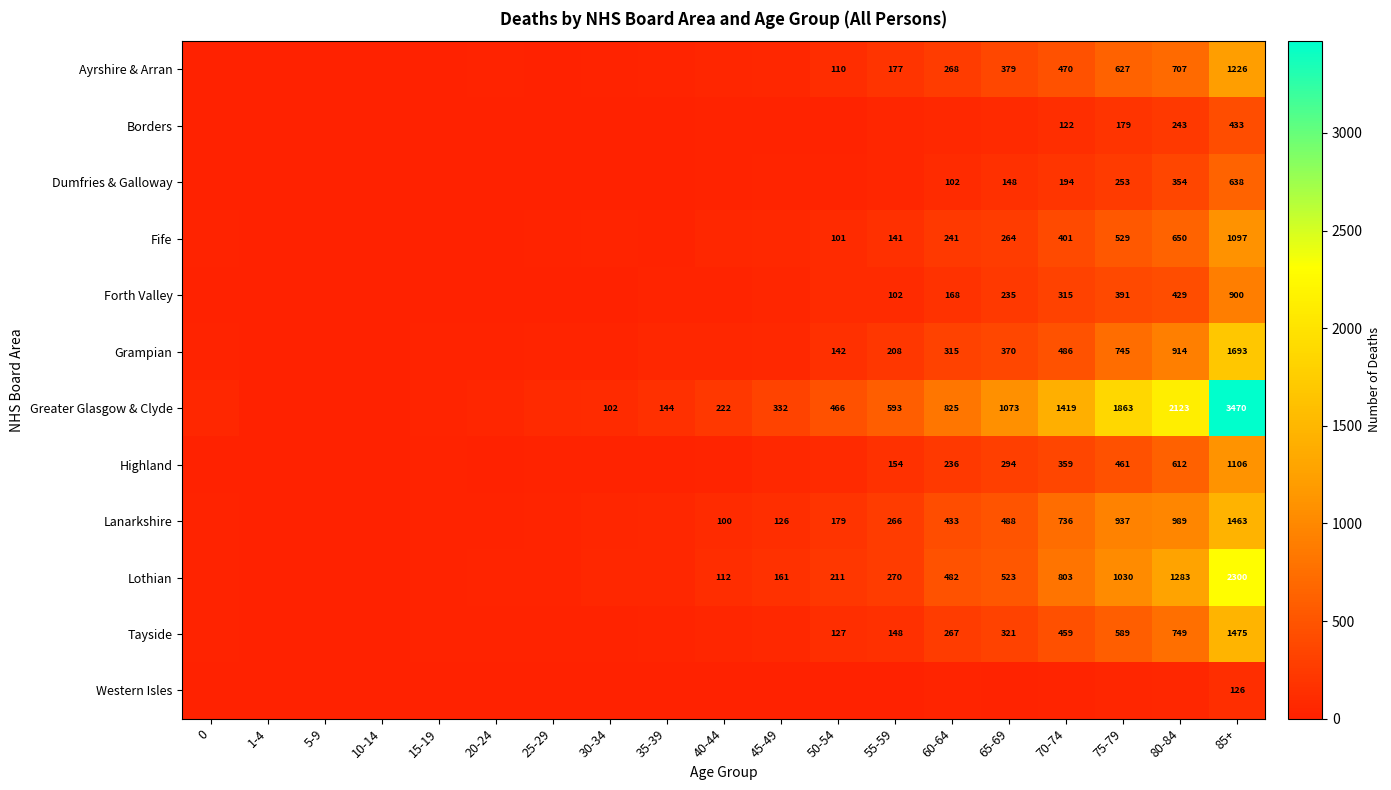

At how many categories does at least one series exceed 450?

8